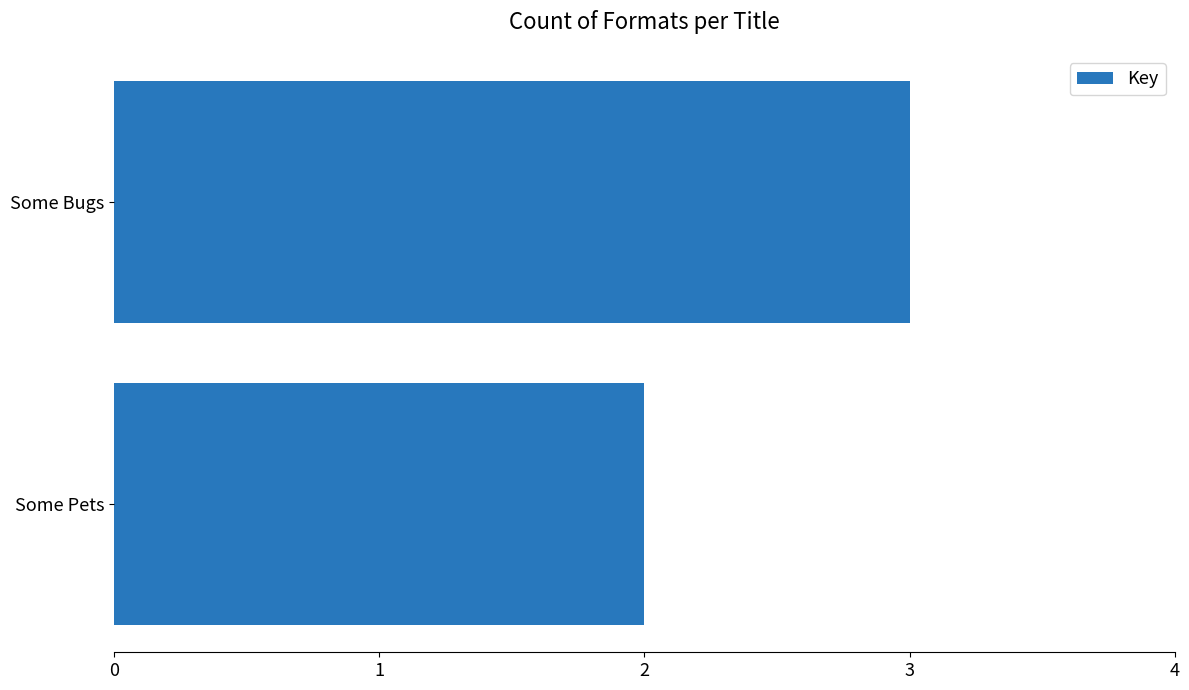

List the labels in order of value, largest first.

Some Bugs, Some Pets